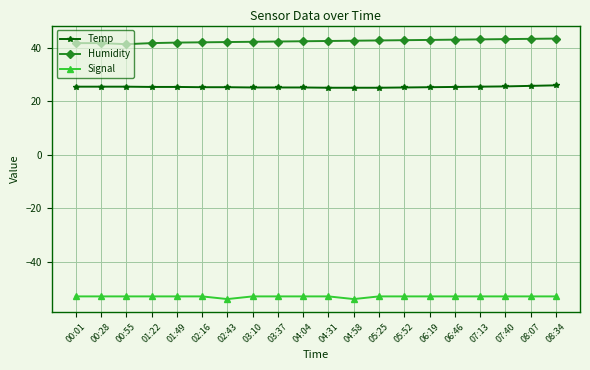

What are all the series names shown in the legend?

Temp, Humidity, Signal